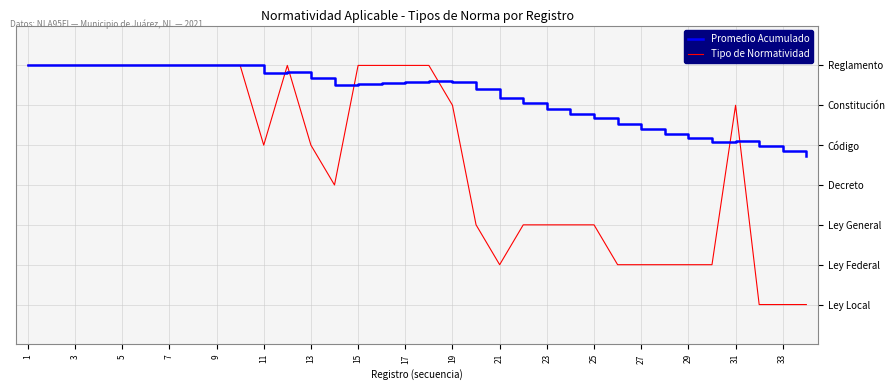

What are all the series names shown in the legend?

Promedio Acumulado, Tipo de Normatividad